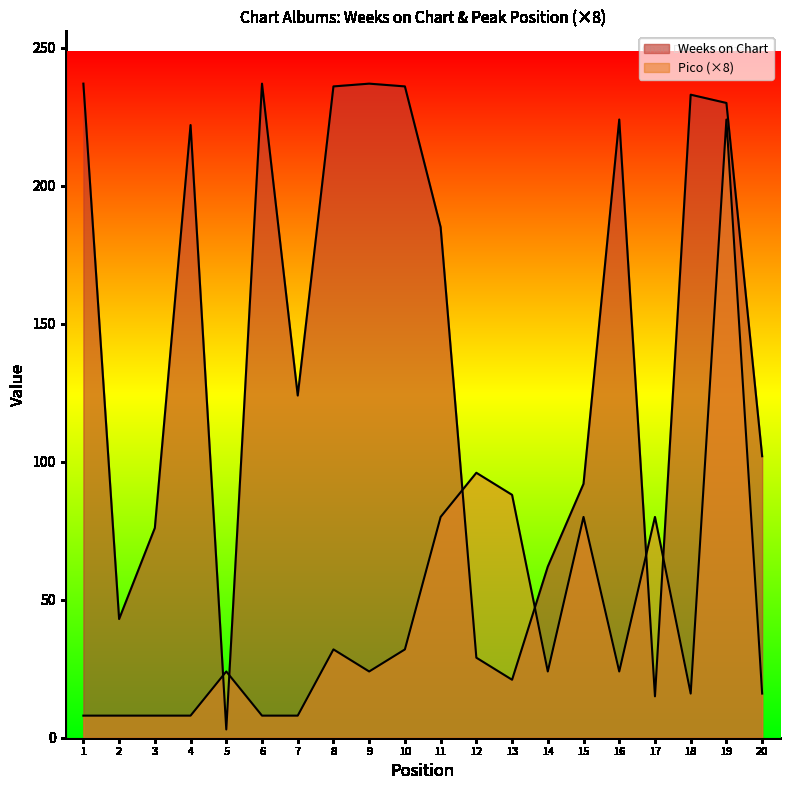

At 6, list the series in order from largest to smallest.

Weeks on Chart, Pico